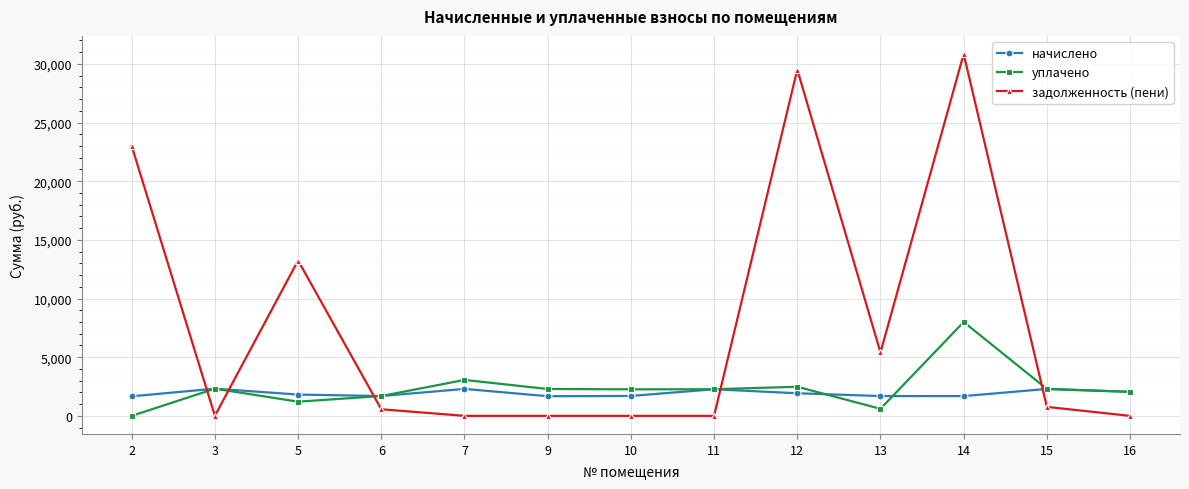

True or false: задолженность (пени) has more than 1 points higher than both neighbors.

True